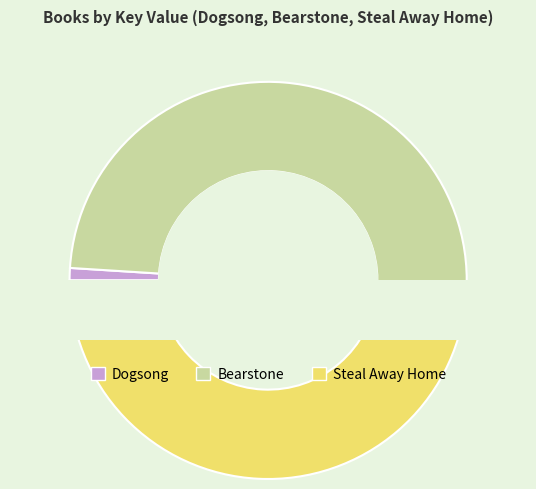

Is there a majority slice in this chart?

Yes